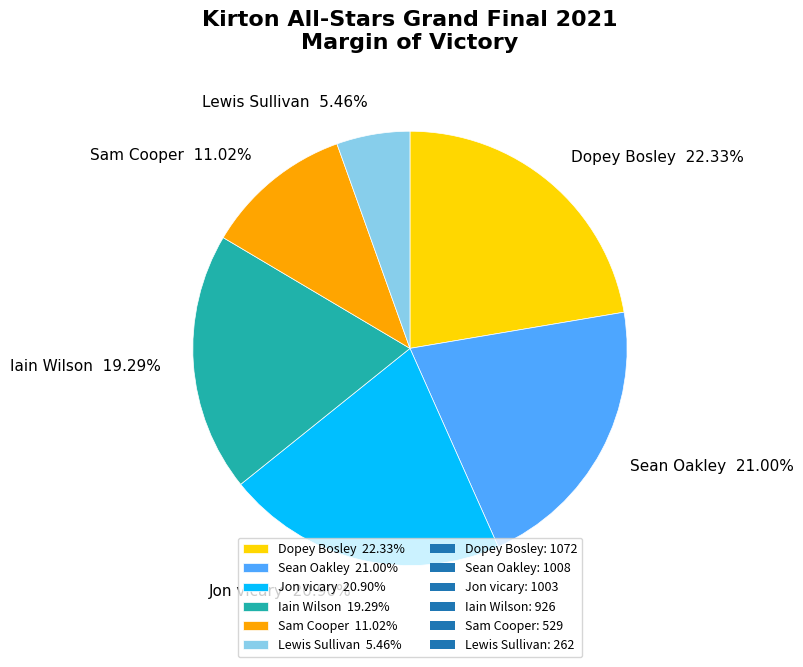

Combined, do Lewis Sullivan and Jon vicary account for over 50%?

No